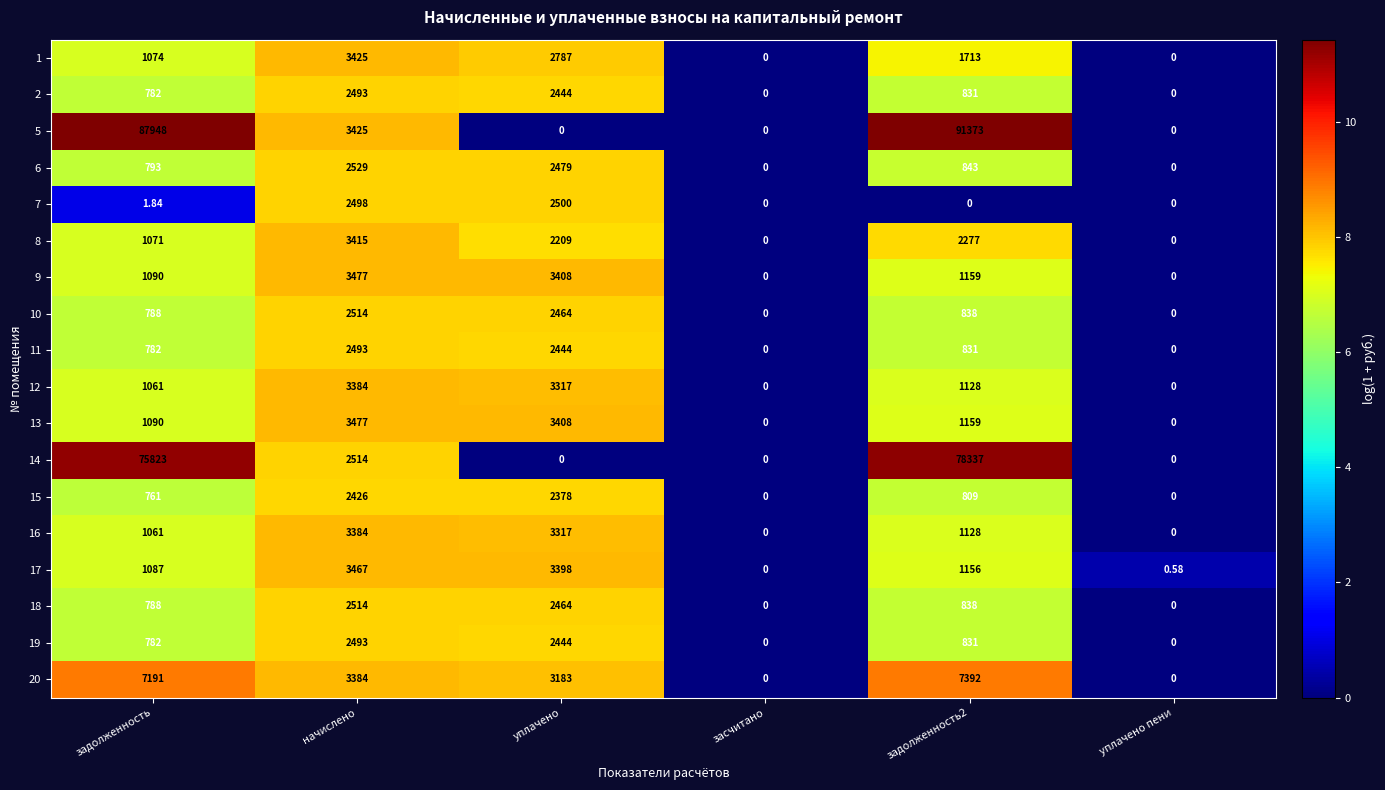

Is the value of 5 at задолженность greater than the value of 16 at уплачено?

Yes